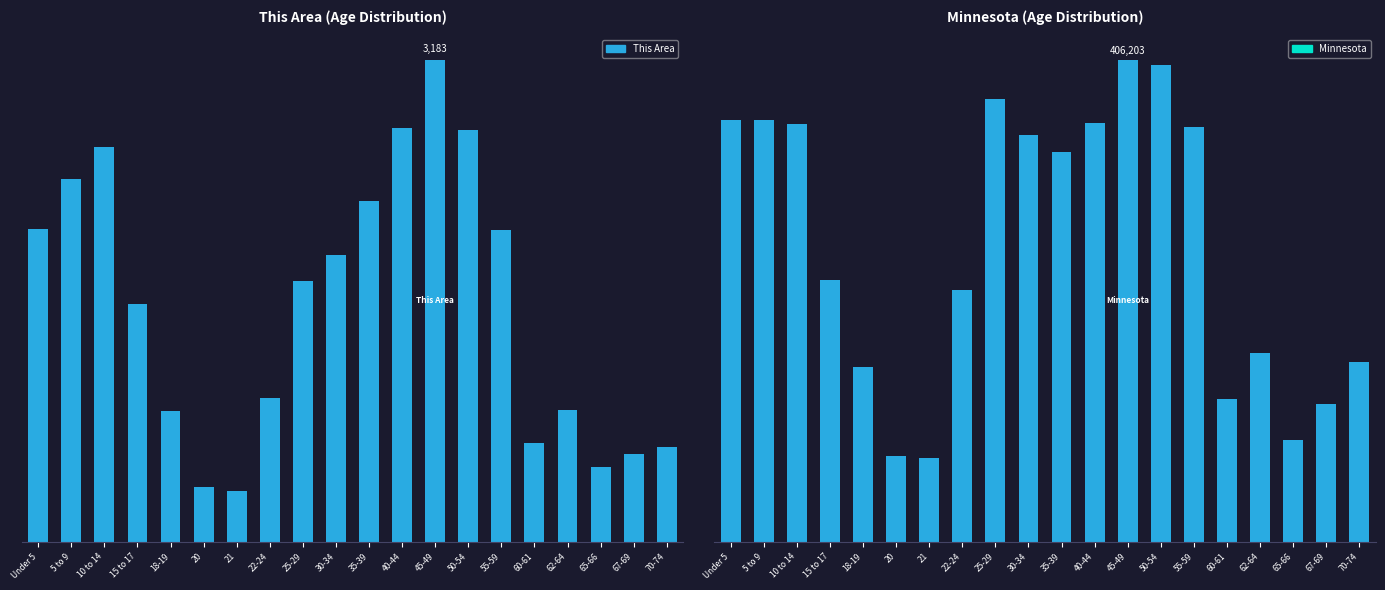

What is the label of the 5th bar from the left?

18-19